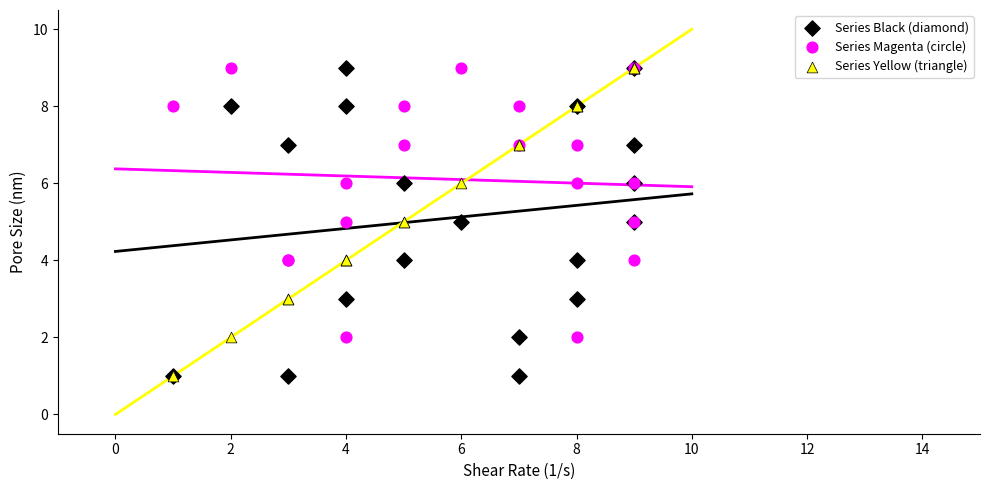

What are all the series names shown in the legend?

Series Black (diamond), Series Magenta (circle), Series Yellow (triangle)